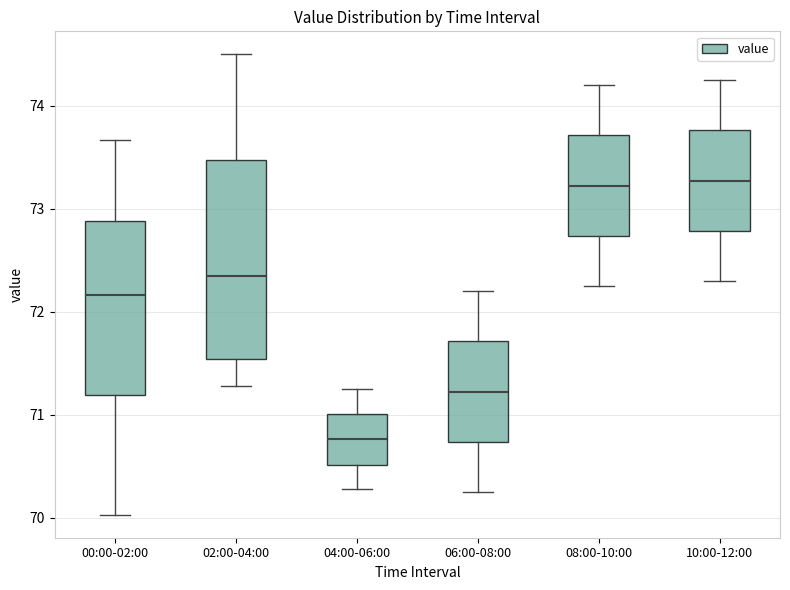

Reading left to right, read every box against the y-axis: the position of its median line, the range the box covers, and the ends of its whiskers. The values are not printed on the chart, so give them approximately, as read against the axis.

00:00-02:00: median 72.2, box 71.2 to 72.9, whiskers 70.0 to 73.7
02:00-04:00: median 72.4, box 71.5 to 73.5, whiskers 71.3 to 74.5
04:00-06:00: median 70.8, box 70.5 to 71.0, whiskers 70.3 to 71.3
06:00-08:00: median 71.2, box 70.7 to 71.7, whiskers 70.3 to 72.2
08:00-10:00: median 73.2, box 72.7 to 73.7, whiskers 72.3 to 74.2
10:00-12:00: median 73.3, box 72.8 to 73.8, whiskers 72.3 to 74.3